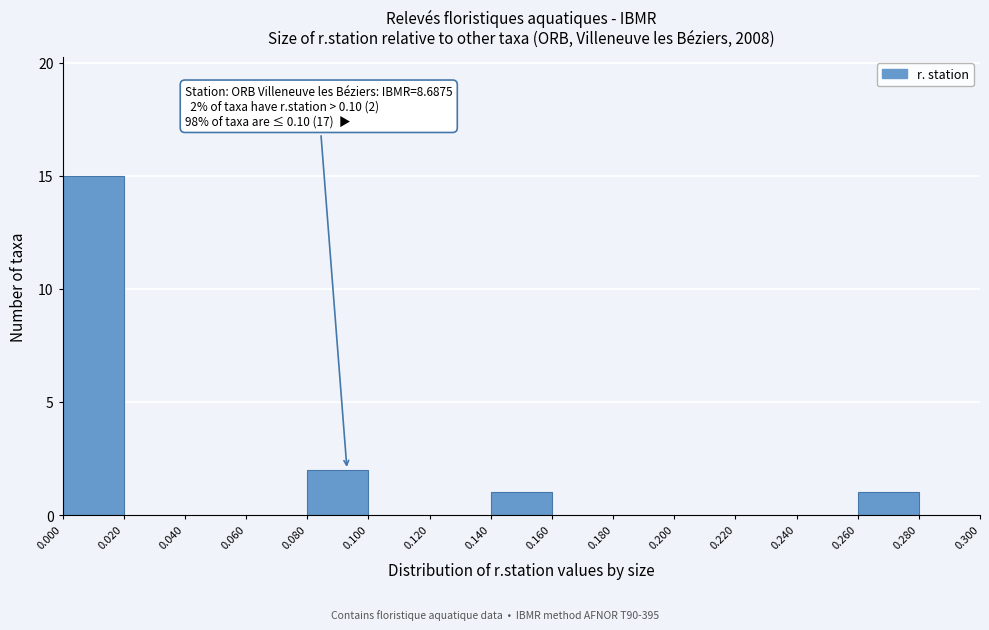

Over which range of the x-axis is the bar tallest?

0.000 to 0.020